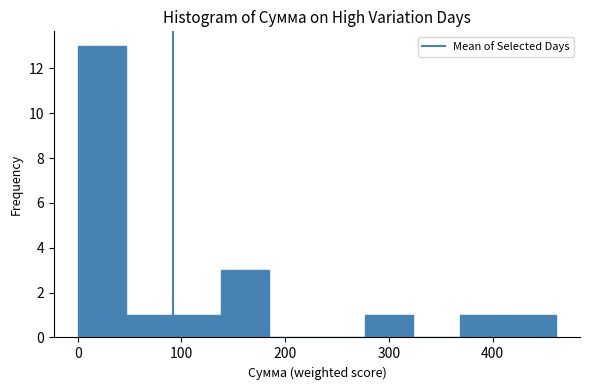

Reading left to right, list every bar in this chart as the range it spans on the x-axis followed by its height. Neither the bar edges nor the heights are printed on the chart, so give them approximately, as read against the axes.

0 to 50: 13
50 to 90: 1
90 to 140: 1
140 to 180: 3
180 to 230: 0
230 to 280: 0
280 to 320: 1
320 to 370: 0
370 to 410: 1
410 to 460: 1